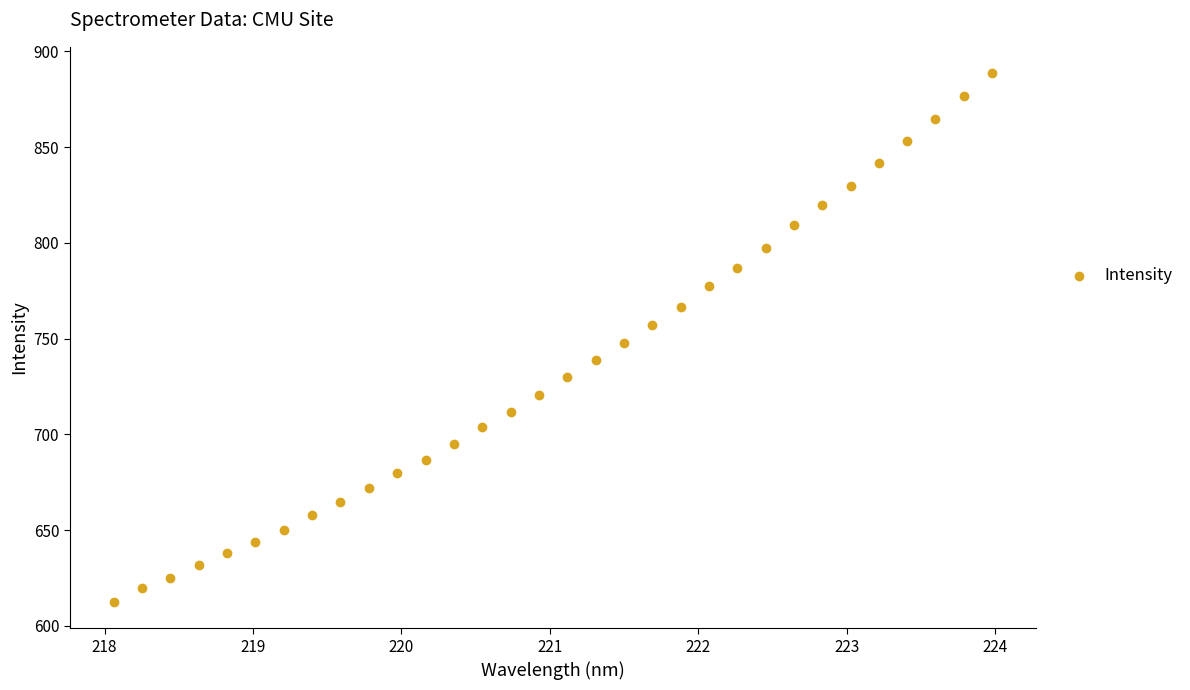

What is the range of Y values (max minus min)?

276.0